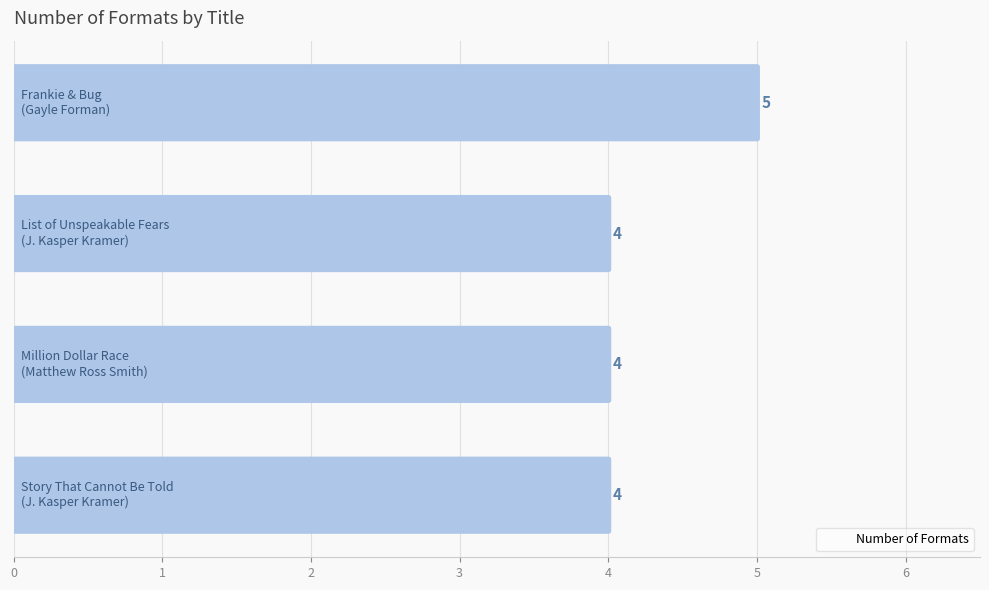

Reading right to left, extract all data points from this chart.

3=4	2=4	1=4	0=5